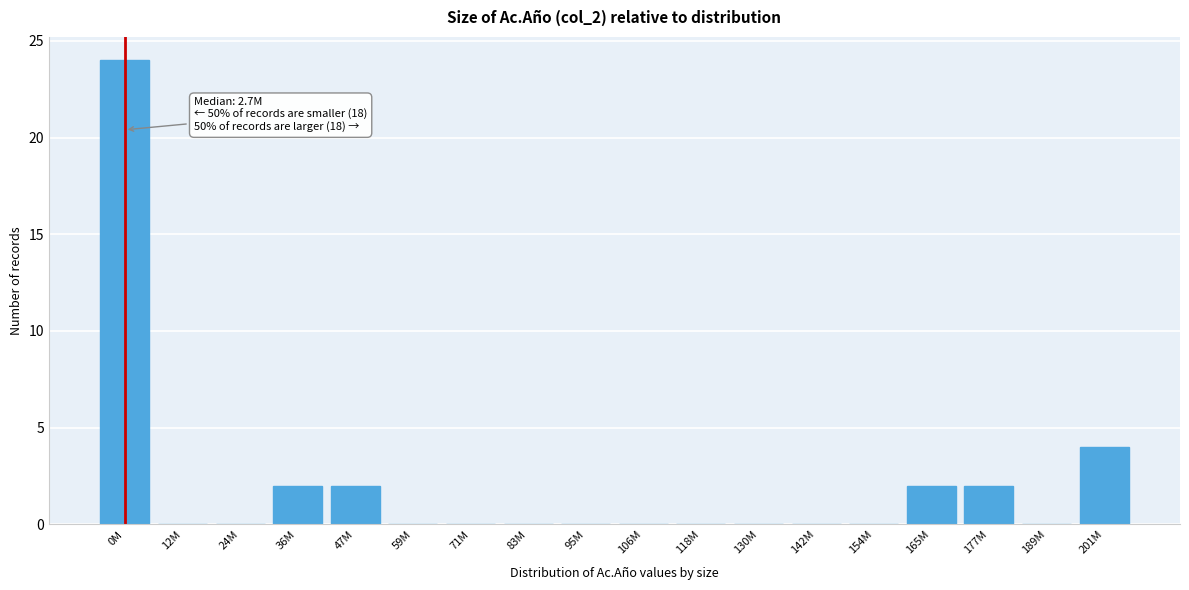

Reading right to left, what are all the values shown in this chart?

201M=4	189M=0	177M=2	165M=2	154M=0	142M=0	130M=0	118M=0	106M=0	95M=0	83M=0	71M=0	59M=0	47M=2	36M=2	24M=0	12M=0	0M=24